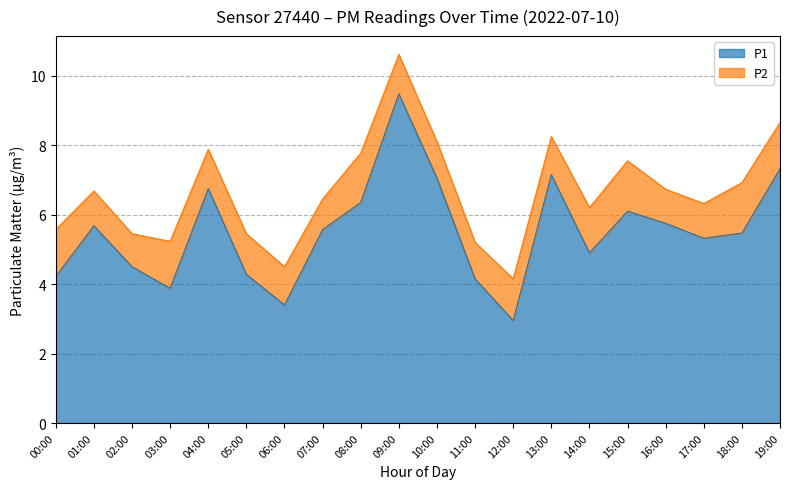

Reading left to right, what are all the values shown in this chart?

00:00=4.2	01:00=5.7	02:00=4.5	03:00=3.9	04:00=6.8	05:00=4.3	06:00=3.4	07:00=5.6	08:00=6.3	09:00=9.5	10:00=7.0	11:00=4.2	12:00=3.0	13:00=7.2	14:00=4.9	15:00=6.1	16:00=5.8	17:00=5.3	18:00=5.5	19:00=7.3